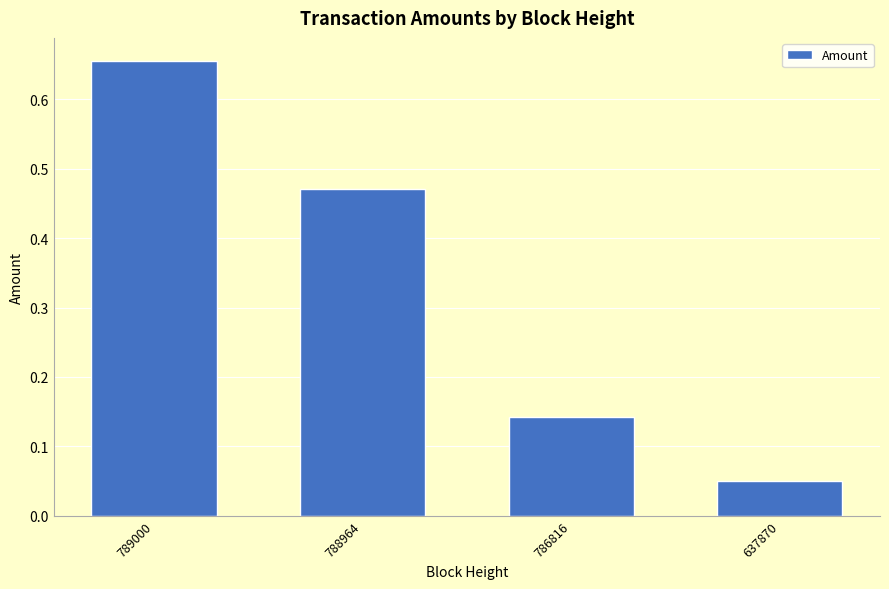

At which category does the chart reach its minimum across all series?

637870